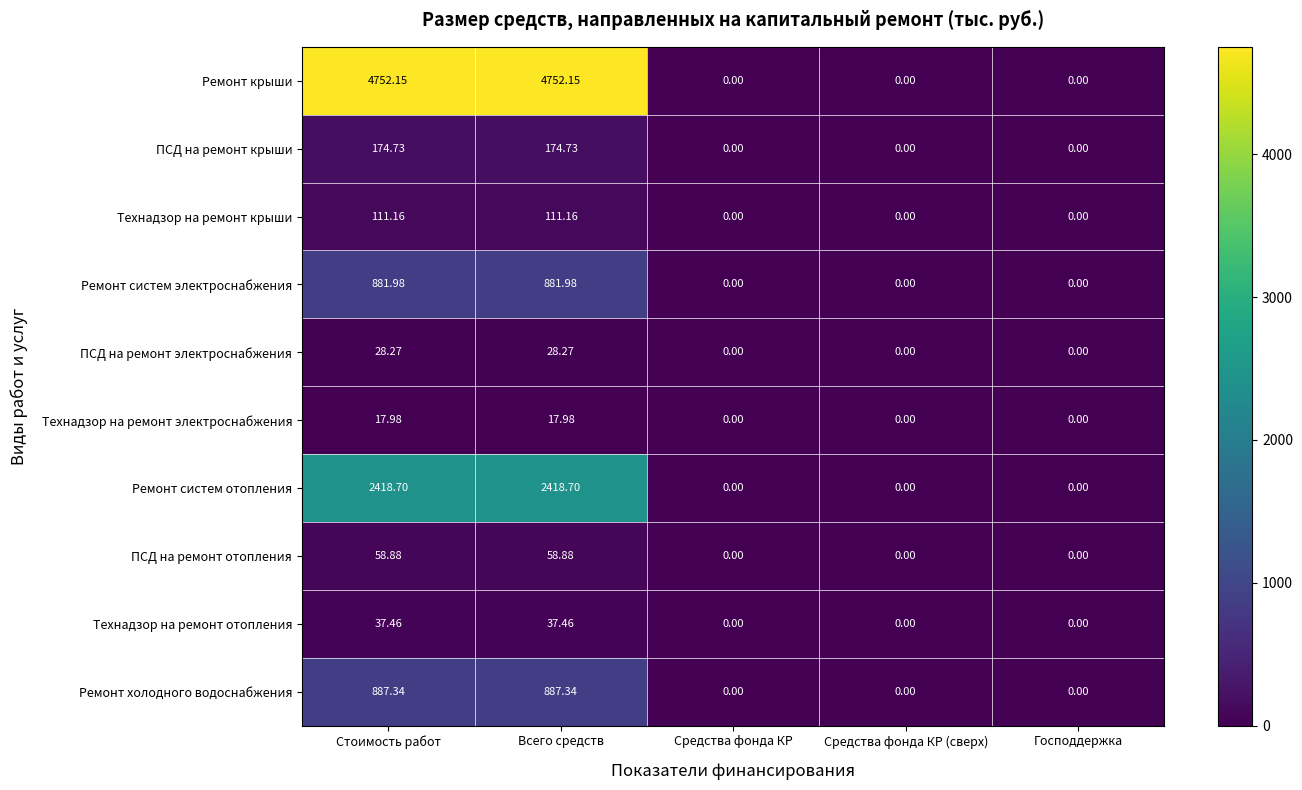

List the series in order of their peak value, highest first.

Ремонт крыши, Ремонт систем отопления, Ремонт холодного водоснабжения, Ремонт систем электроснабжения, ПСД на ремонт крыши, Технадзор на ремонт крыши, ПСД на ремонт отопления, Технадзор на ремонт отопления, ПСД на ремонт электроснабжения, Технадзор на ремонт электроснабжения